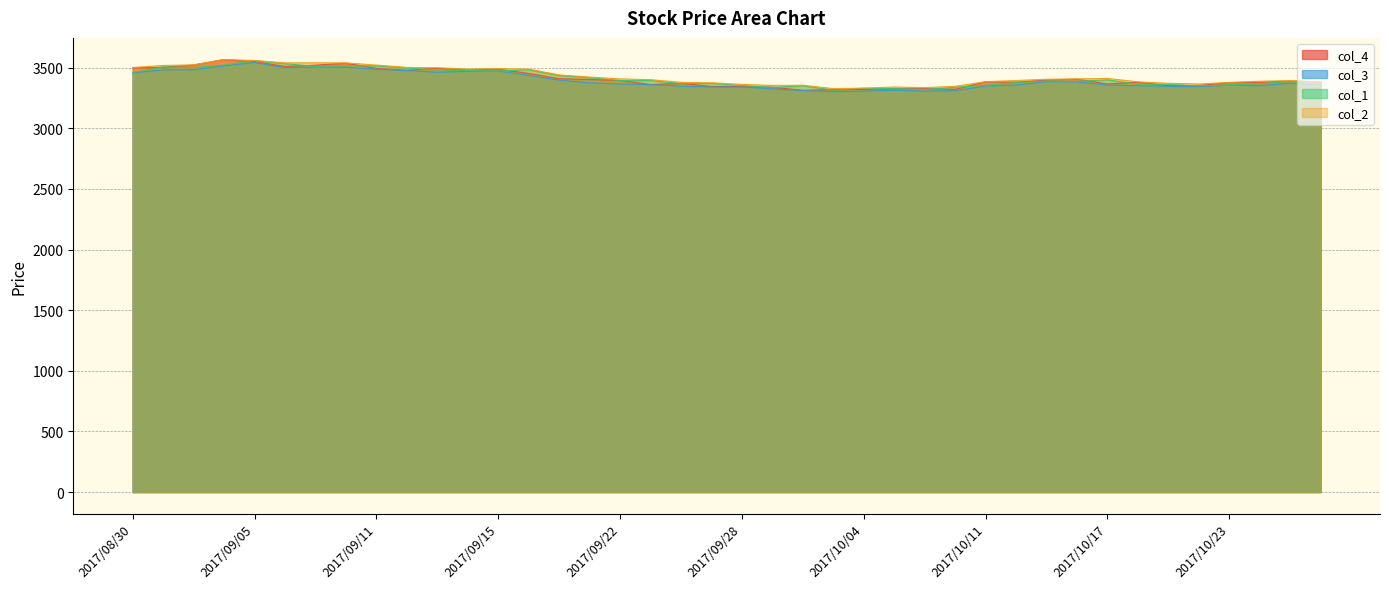

At which label does col_1 reach its peak?

2017/09/05